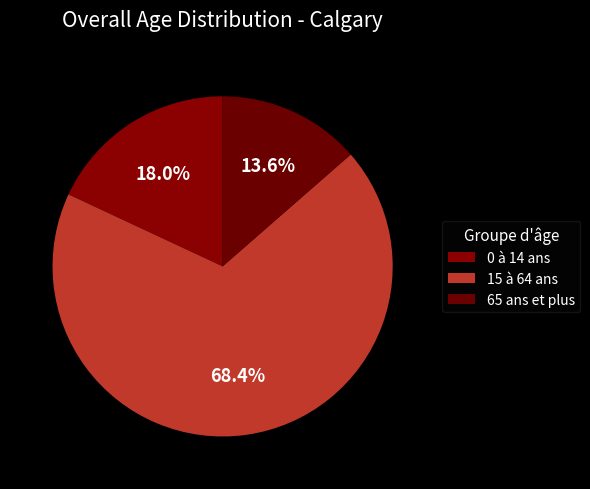

Is there any slice that represents more than half of the pie?

Yes